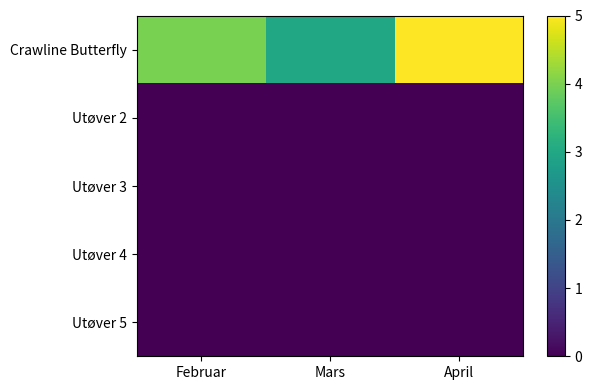

Reading left to right, list all the values displayed in this chart.

Crawline Butterfly: Februar=4	Mars=3	April=5
Utøver 2: Februar=0	Mars=0	April=0
Utøver 3: Februar=0	Mars=0	April=0
Utøver 4: Februar=0	Mars=0	April=0
Utøver 5: Februar=0	Mars=0	April=0